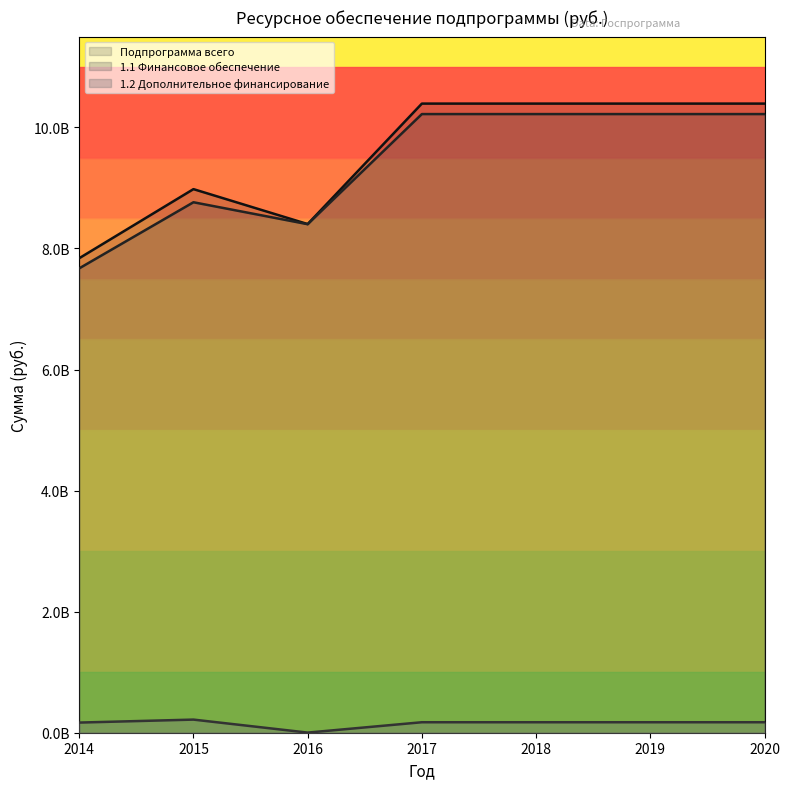

What is the maximum value shown in the chart?

10393549100